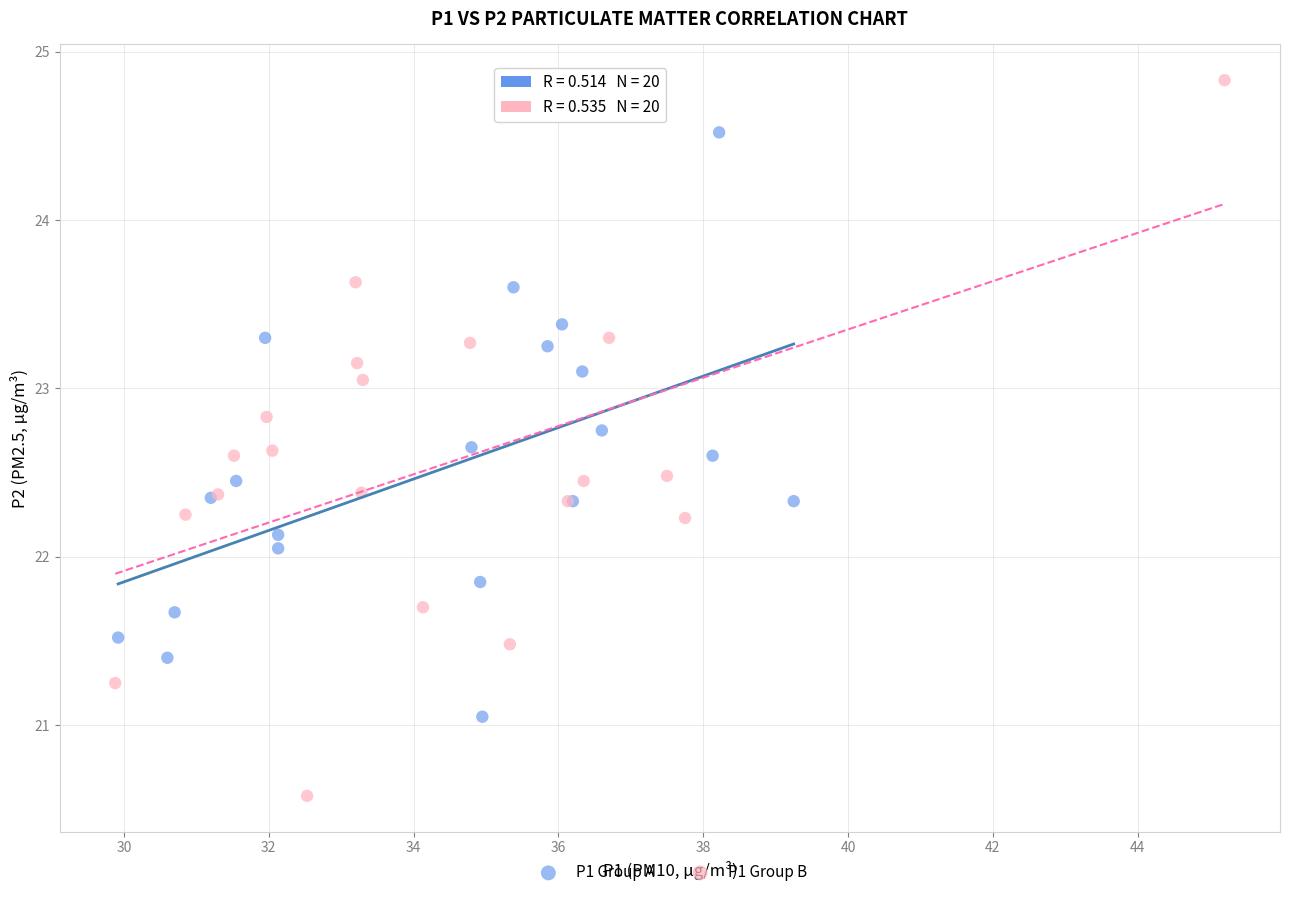

What are all the series names shown in the legend?

P1 Group A, P1 Group B